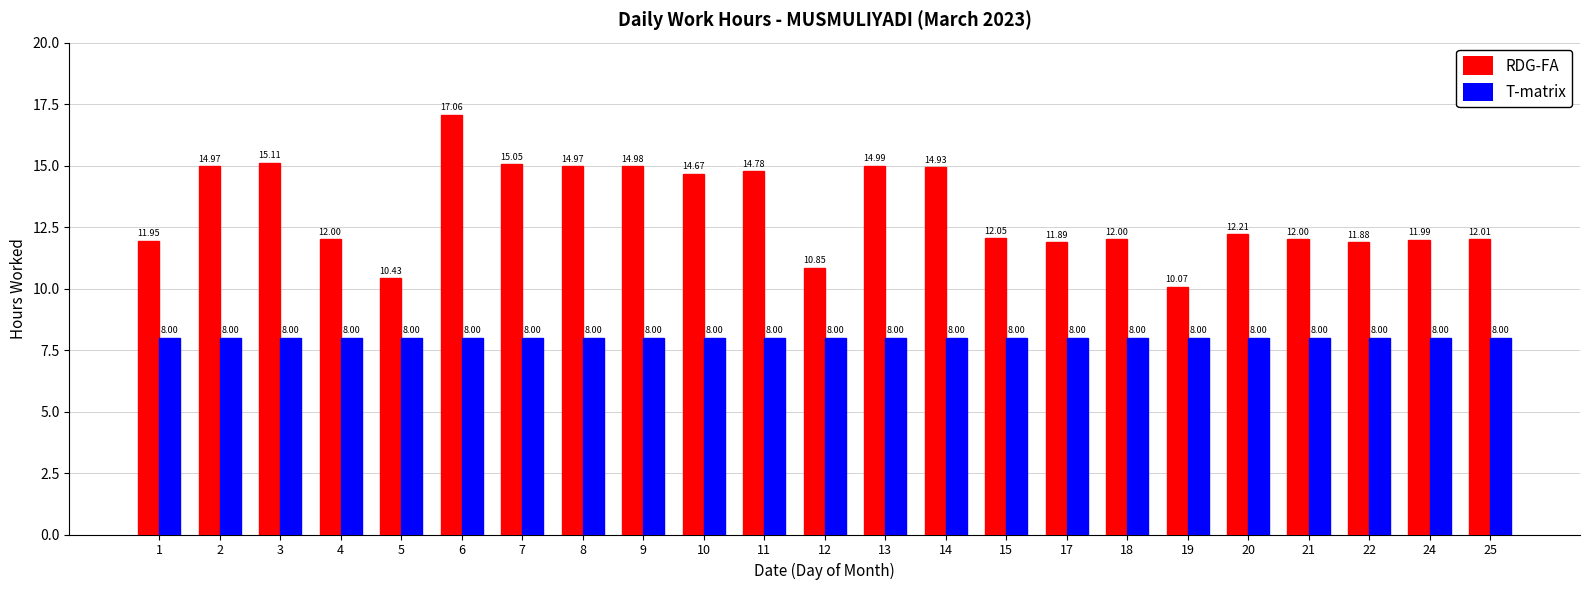

What is the total value across all series at 18?

20.0